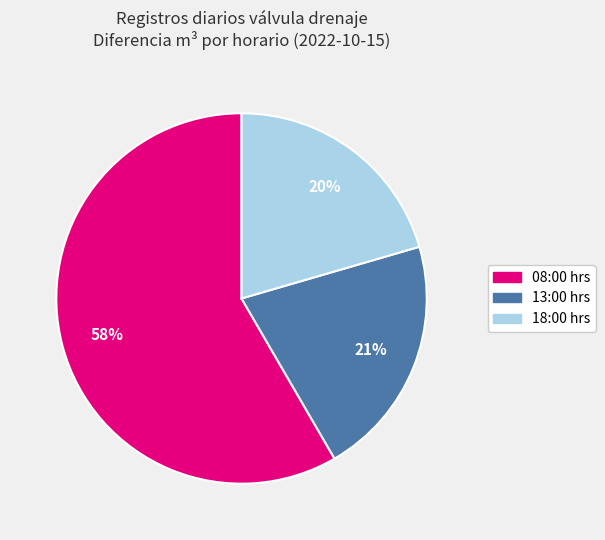

Between 13:00 and 08:00, which is larger?

08:00